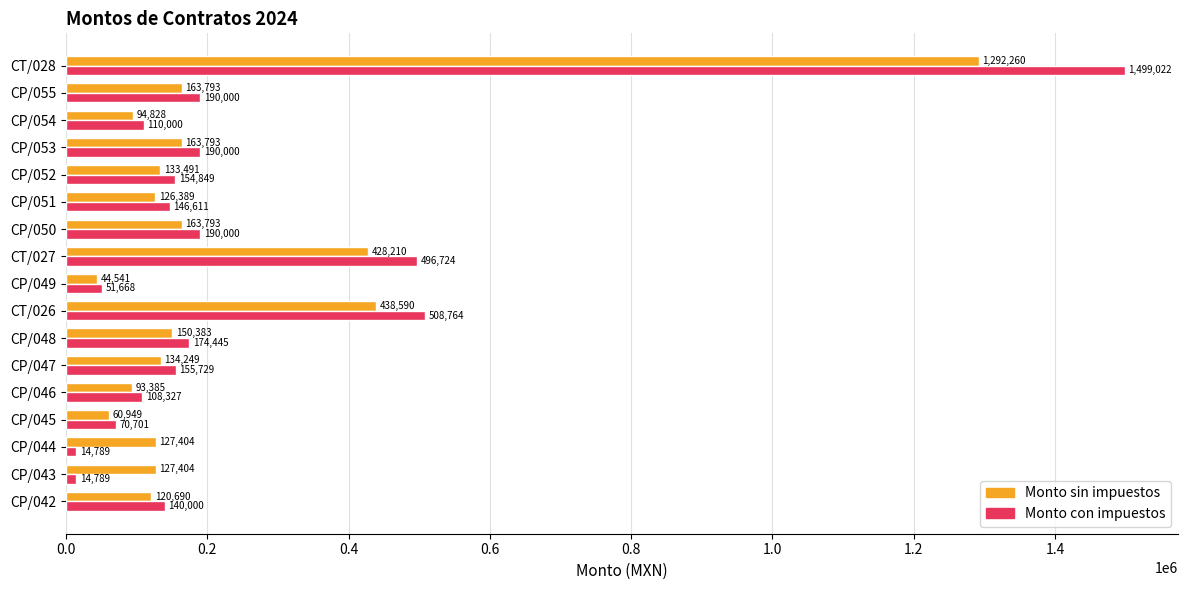

List the series in order of their overall mean, highest first.

Monto con impuestos, Monto sin impuestos